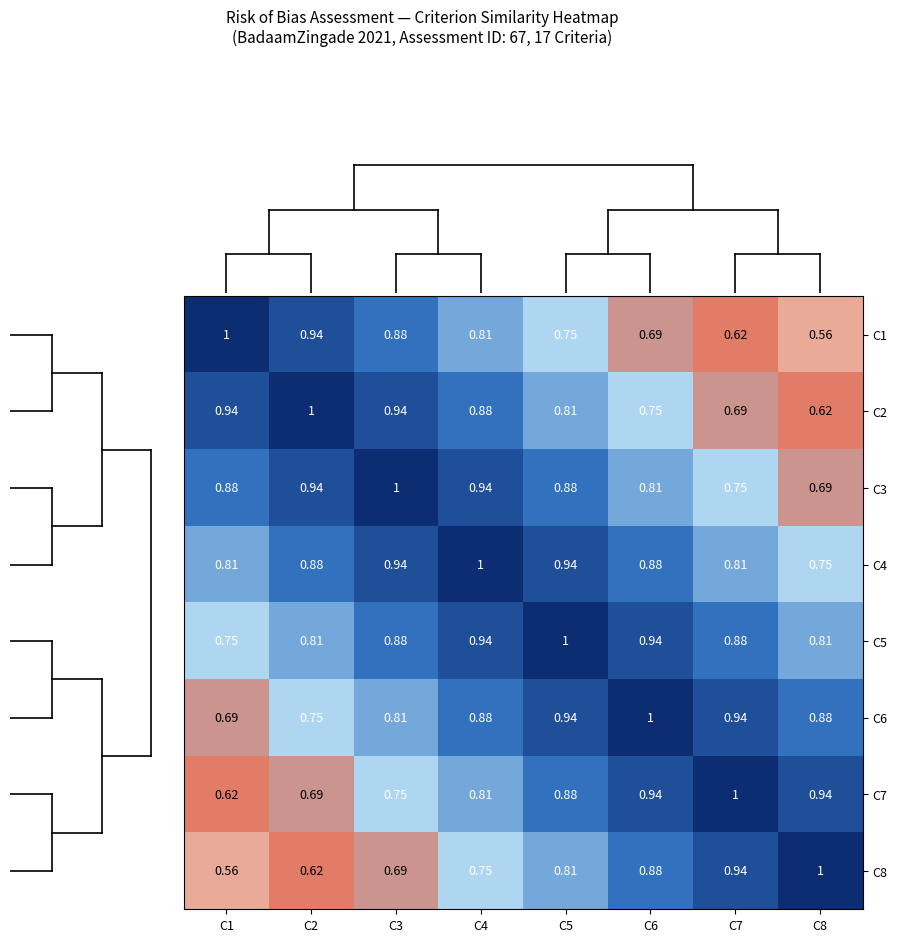

Is the value of C7 at C5 greater than the value of C2 at C8?

Yes